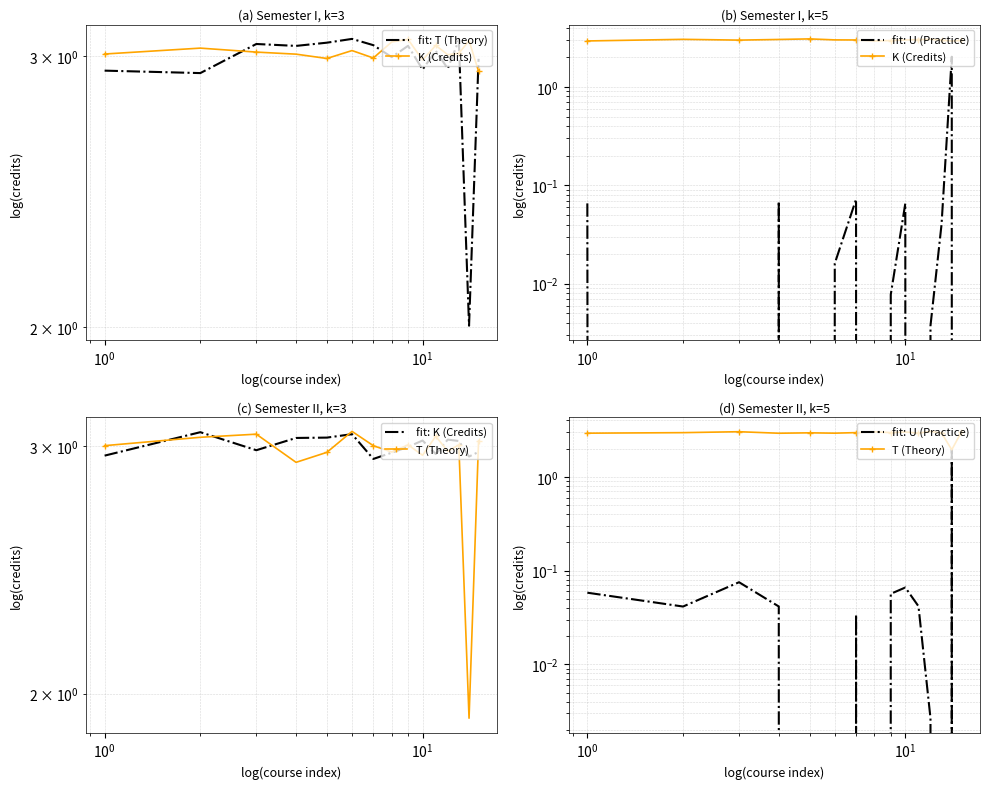

At which label does fit: U (Practice) reach its minimum?

12